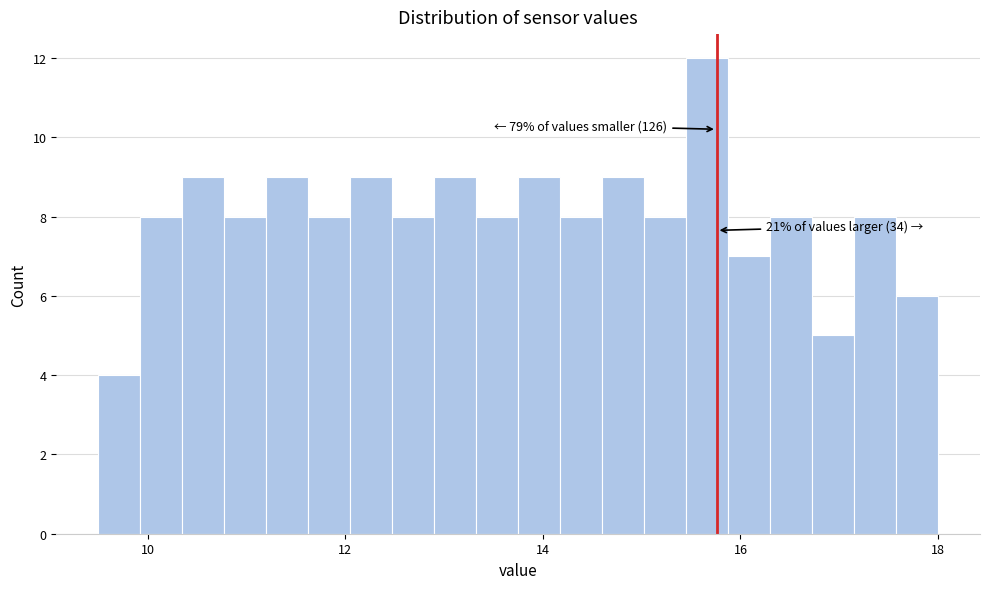

Read against the x-axis, roughly where is the centre of the tallest bar?

15.6